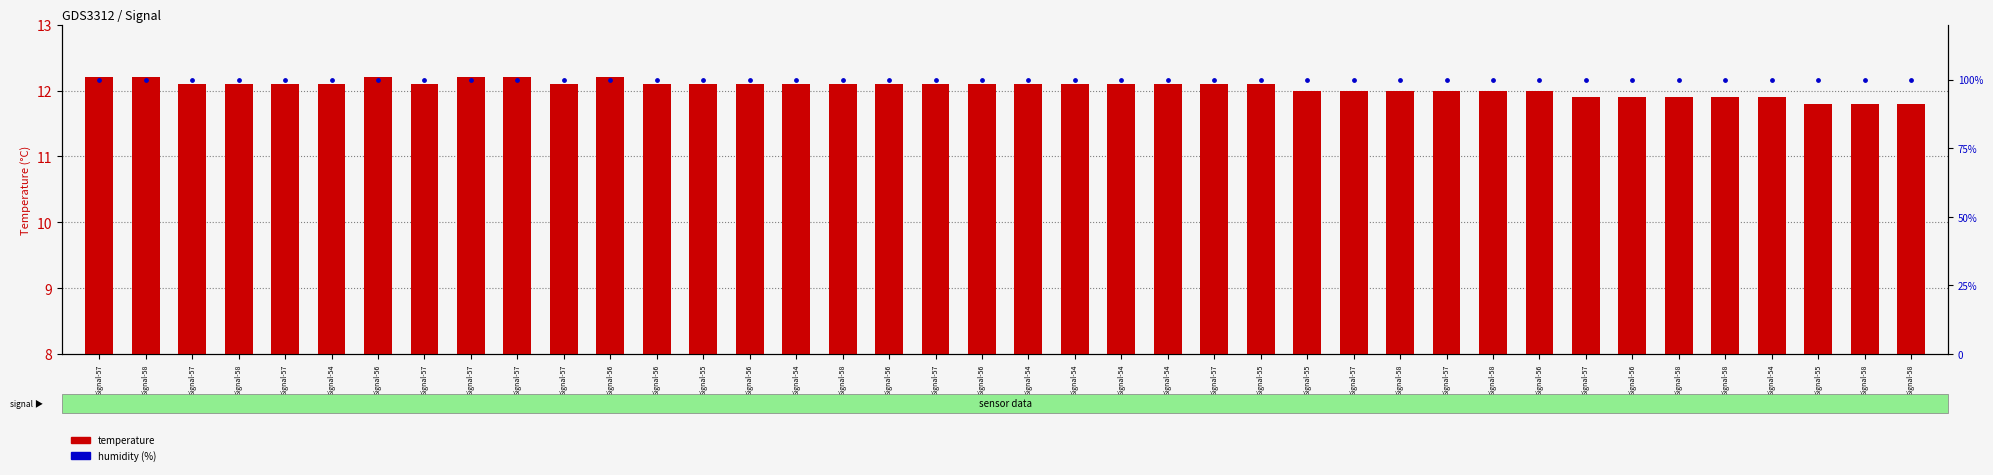

Which series contains the highest Y value?

humidity (%)